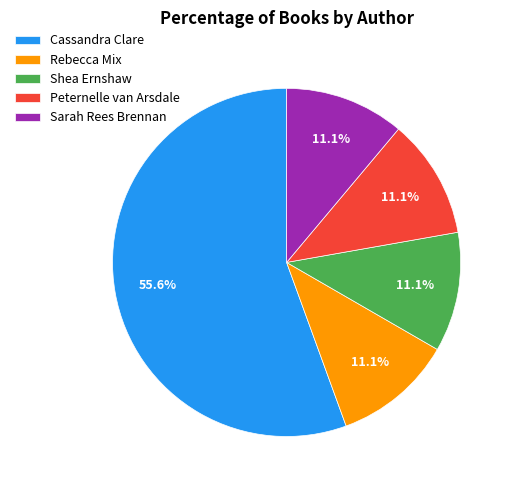

To the nearest percent, what is the average slice percentage?

20%